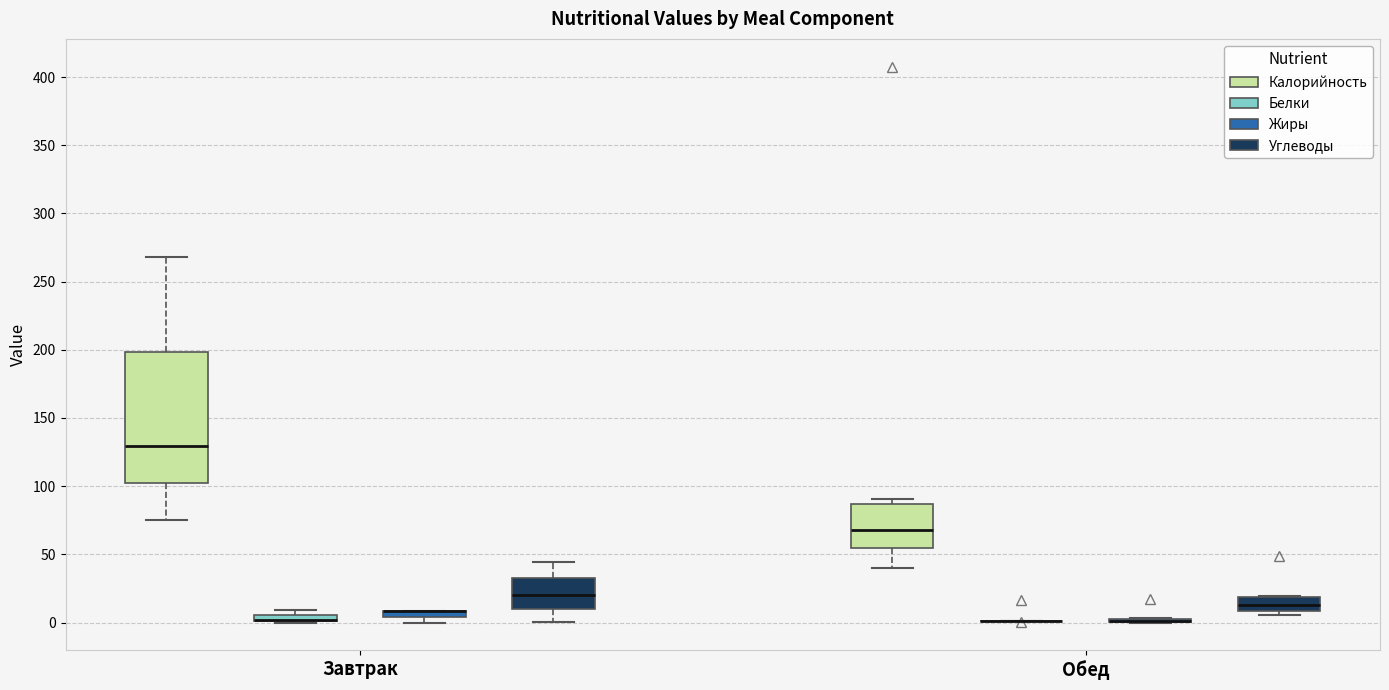

Where does the lower whisker of the box for Завтрак (Калорийность) end on the y-axis? The values are not printed on the chart, so give them approximately, as read against the axis.

75